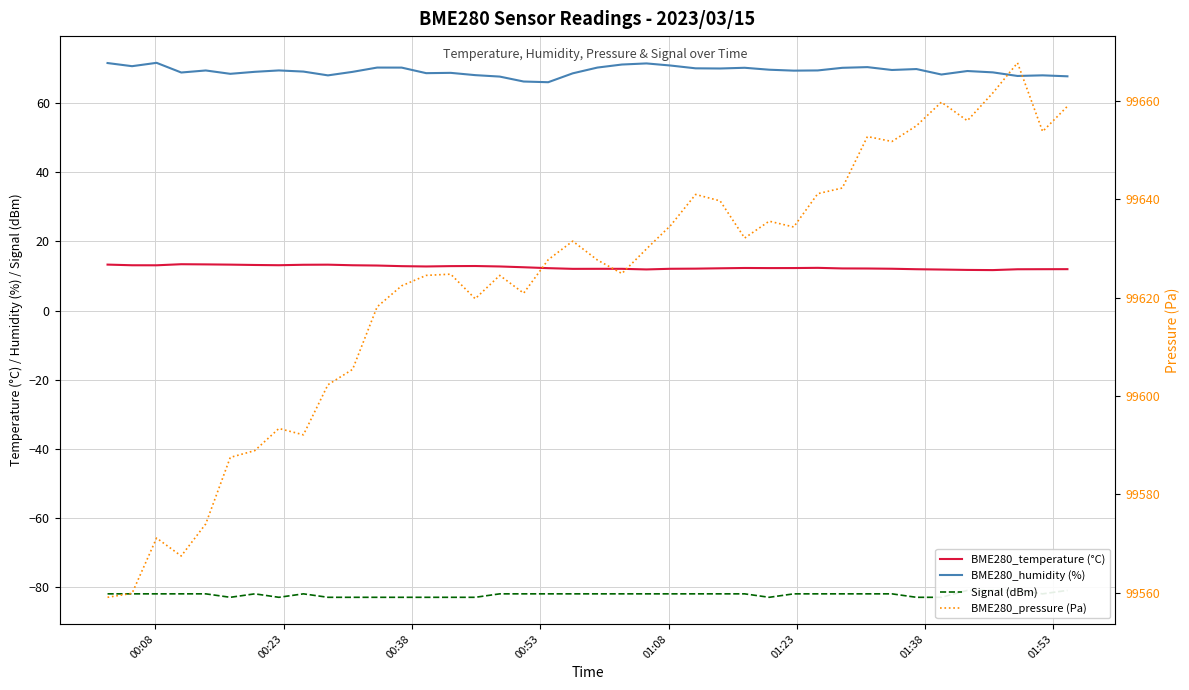

How many interior local peaks does the BME280_pressure (Pa) series have?

10